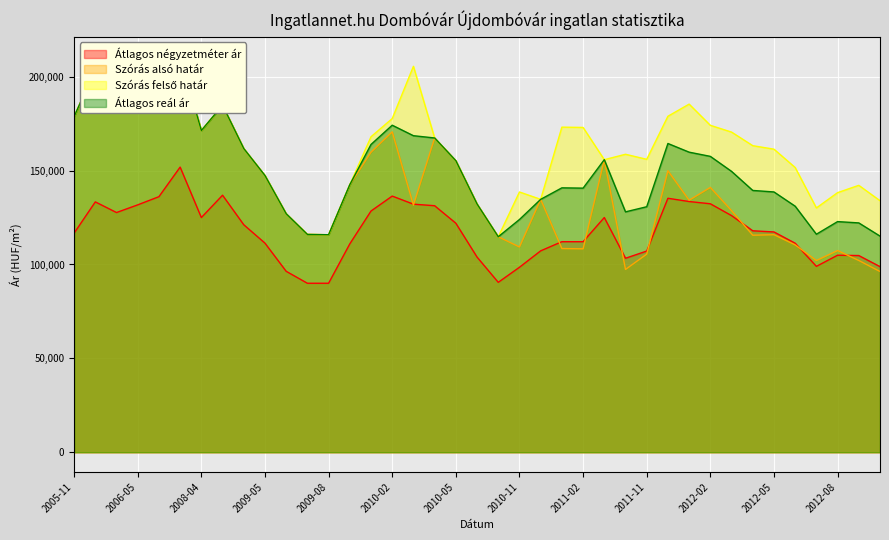

In Szórás felső határ, how many points are lower than both neighbors (excluding endpoints)?

8